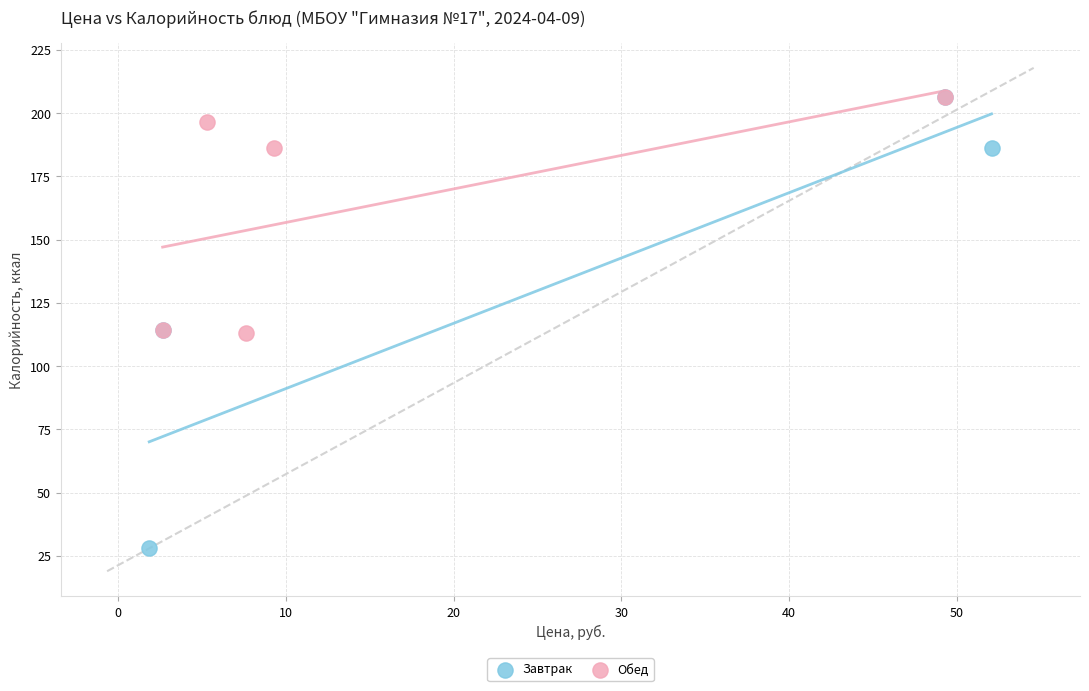

Which series has the widest spread of Y values?

Завтрак